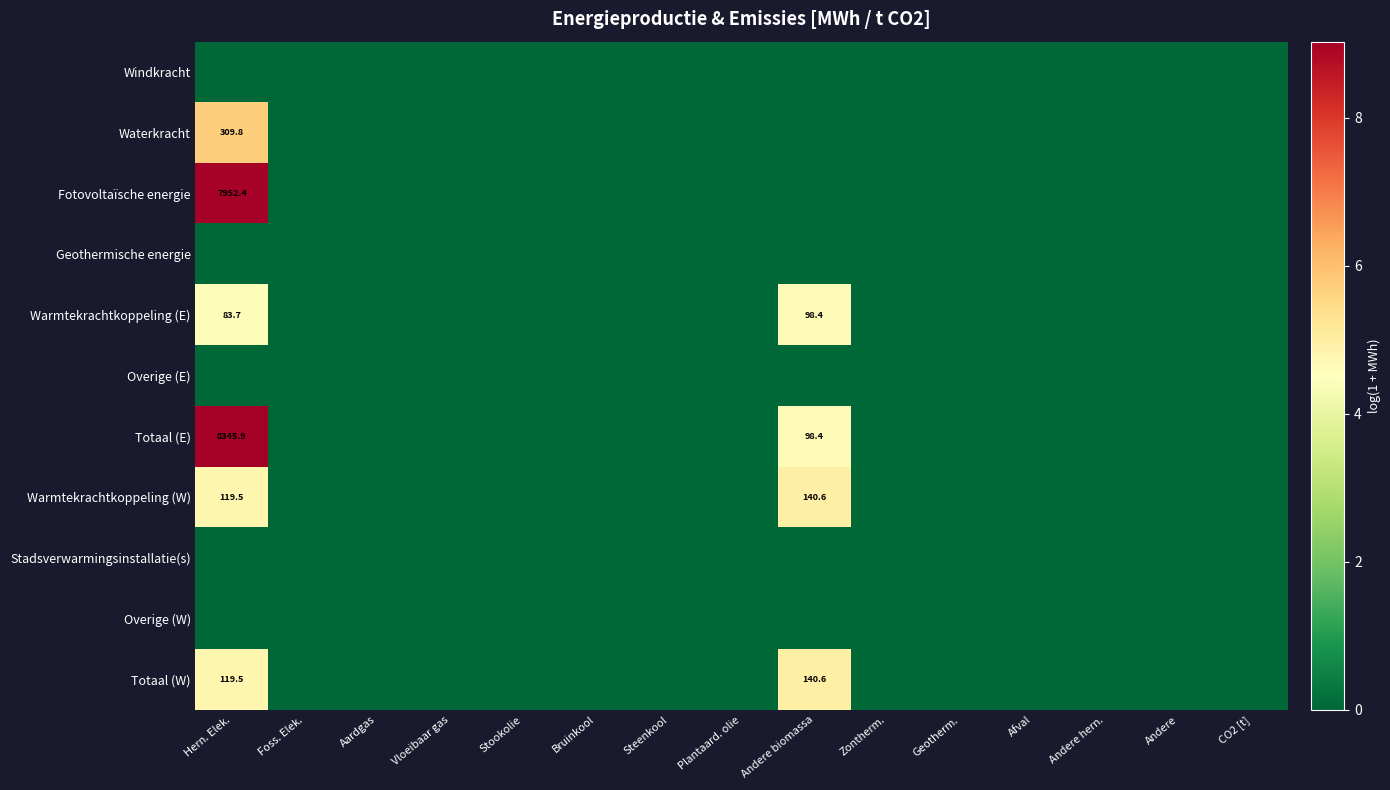

Count the number of data series in this chart.

11